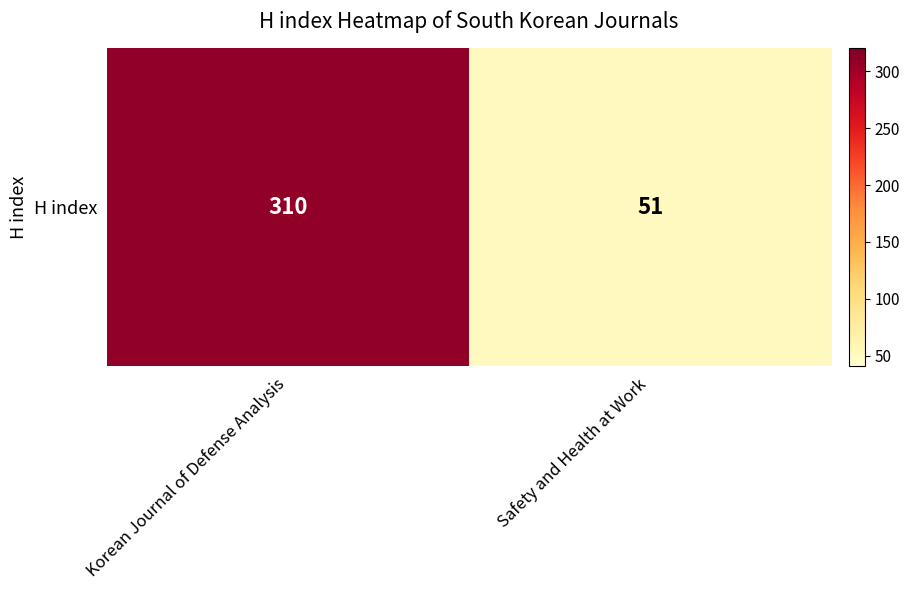

What is the approximate value at Safety and Health at Work, to the nearest 50?

50